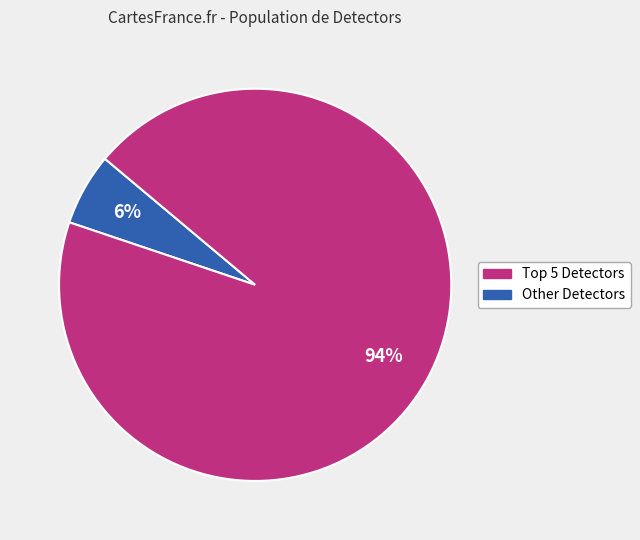

Does any single category account for the majority?

Yes